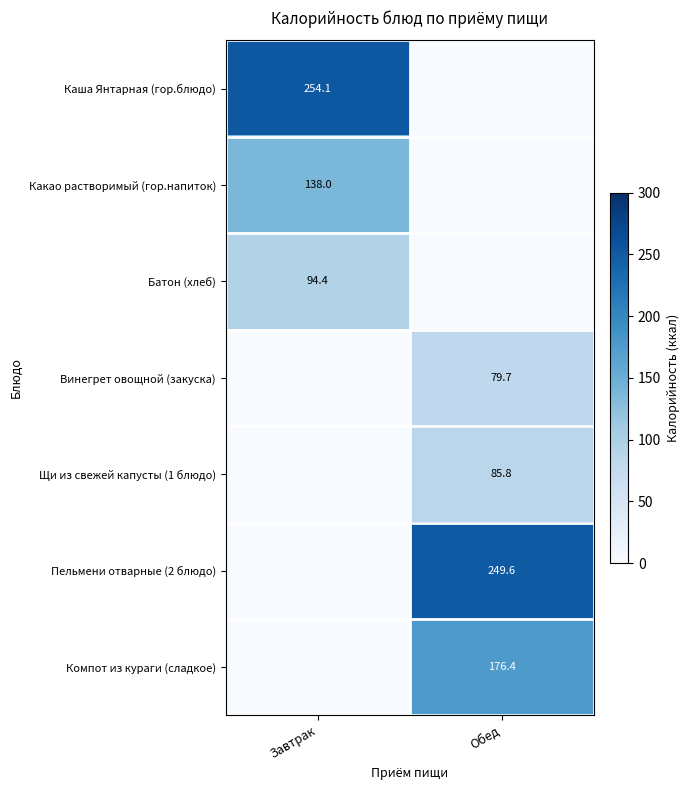

Is the value of Пельмени отварные (2 блюдо) at Обед greater than the value of Щи из свежей капусты (1 блюдо) at Обед?

Yes